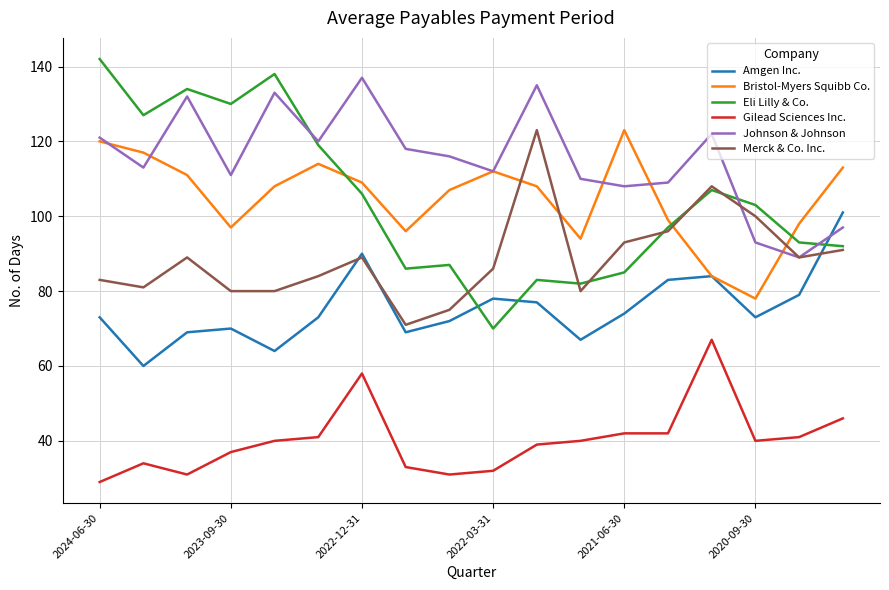

Reading left to right, what are all the values shown in this chart?

Amgen Inc.: 73	60	69	70	64	73	90	69	72	78	77	67	74	83	84	73	79	101
Bristol-Myers Squibb Co.: 120	117	111	97	108	114	109	96	107	112	108	94	123	99	84	78	98	113
Eli Lilly & Co.: 142	127	134	130	138	119	106	86	87	70	83	82	85	97	107	103	93	92
Gilead Sciences Inc.: 29	34	31	37	40	41	58	33	31	32	39	40	42	42	67	40	41	46
Johnson & Johnson: 121	113	132	111	133	120	137	118	116	112	135	110	108	109	122	93	89	97
Merck & Co. Inc.: 83	81	89	80	80	84	89	71	75	86	123	80	93	96	108	100	89	91